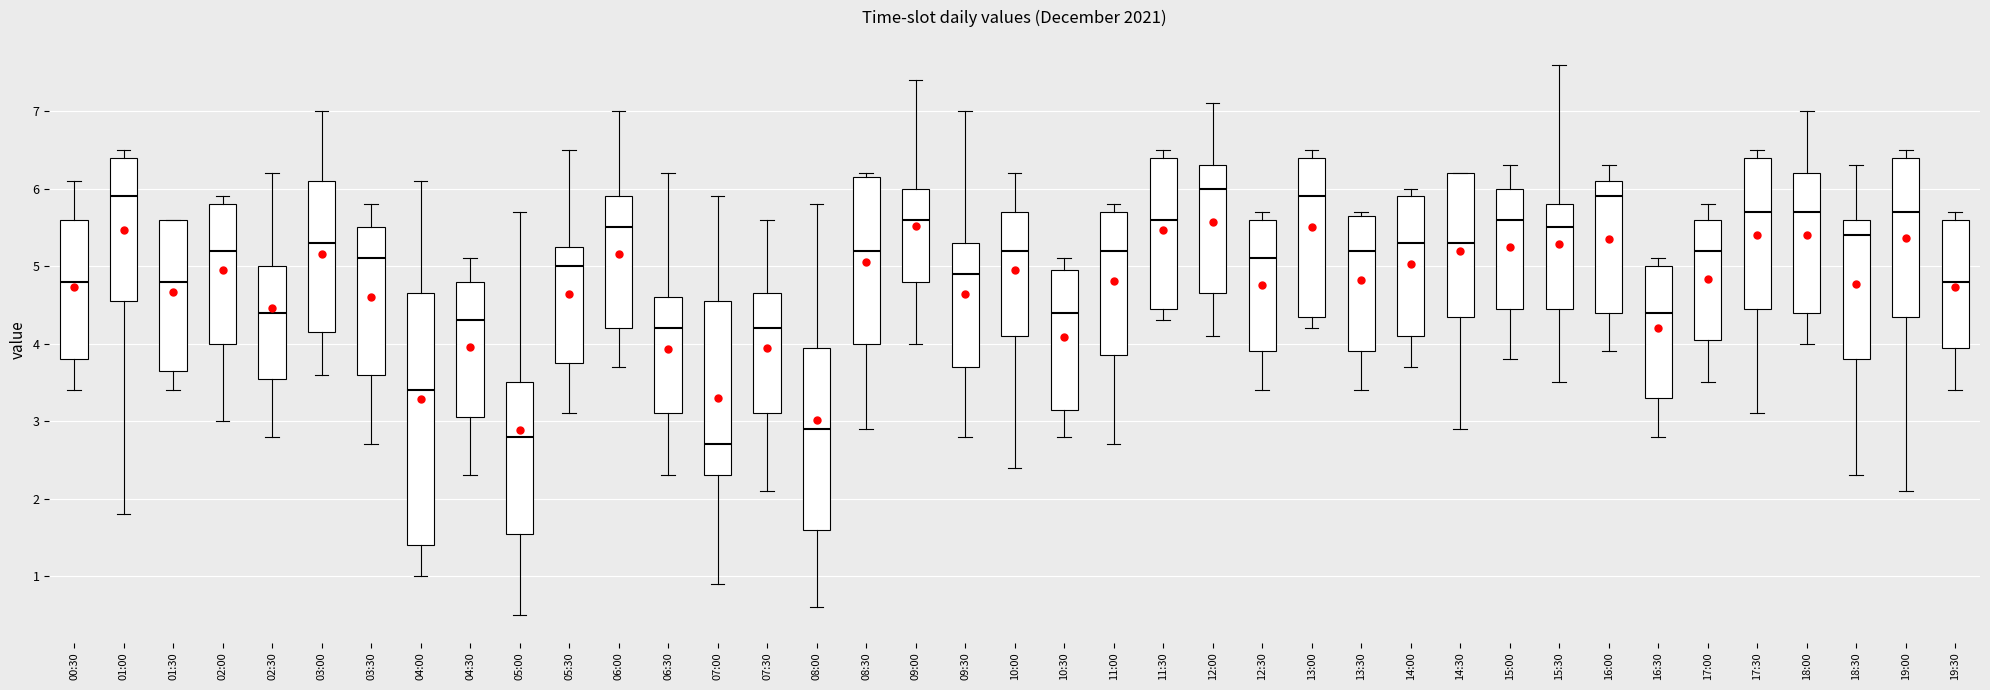

Reading left to right, read every box against the y-axis: the position of its median line, the range the box covers, and the ends of its whiskers. The values are not printed on the chart, so give them approximately, as read against the axis.

00:30: median 4.8, box 3.8 to 5.6, whiskers 3.4 to 6.1
01:00: median 5.9, box 4.6 to 6.4, whiskers 1.8 to 6.5
01:30: median 4.8, box 3.7 to 5.6, whiskers 3.4 to 5.6
02:00: median 5.2, box 4.0 to 5.8, whiskers 3.0 to 5.9
02:30: median 4.4, box 3.6 to 5.0, whiskers 2.8 to 6.2
03:00: median 5.3, box 4.2 to 6.1, whiskers 3.6 to 7.0
03:30: median 5.1, box 3.6 to 5.5, whiskers 2.7 to 5.8
04:00: median 3.4, box 1.4 to 4.7, whiskers 1.0 to 6.1
04:30: median 4.3, box 3.1 to 4.8, whiskers 2.3 to 5.1
05:00: median 2.8, box 1.6 to 3.5, whiskers 0.5 to 5.7
05:30: median 5.0, box 3.8 to 5.3, whiskers 3.1 to 6.5
06:00: median 5.5, box 4.2 to 5.9, whiskers 3.7 to 7.0
06:30: median 4.2, box 3.1 to 4.6, whiskers 2.3 to 6.2
07:00: median 2.7, box 2.3 to 4.6, whiskers 0.9 to 5.9
07:30: median 4.2, box 3.1 to 4.7, whiskers 2.1 to 5.6
08:00: median 2.9, box 1.6 to 4.0, whiskers 0.6 to 5.8
08:30: median 5.2, box 4.0 to 6.2, whiskers 2.9 to 6.2 (just above the box's upper edge)
09:00: median 5.6, box 4.8 to 6.0, whiskers 4.0 to 7.4
09:30: median 4.9, box 3.7 to 5.3, whiskers 2.8 to 7.0
10:00: median 5.2, box 4.1 to 5.7, whiskers 2.4 to 6.2
10:30: median 4.4, box 3.2 to 5.0, whiskers 2.8 to 5.1
11:00: median 5.2, box 3.9 to 5.7, whiskers 2.7 to 5.8
11:30: median 5.6, box 4.5 to 6.4, whiskers 4.3 to 6.5
12:00: median 6.0, box 4.7 to 6.3, whiskers 4.1 to 7.1
12:30: median 5.1, box 3.9 to 5.6, whiskers 3.4 to 5.7
13:00: median 5.9, box 4.4 to 6.4, whiskers 4.2 to 6.5
13:30: median 5.2, box 3.9 to 5.7, whiskers 3.4 to 5.7 (just above the box's upper edge)
14:00: median 5.3, box 4.1 to 5.9, whiskers 3.7 to 6.0
14:30: median 5.3, box 4.4 to 6.2, whiskers 2.9 to 6.2
15:00: median 5.6, box 4.5 to 6.0, whiskers 3.8 to 6.3
15:30: median 5.5, box 4.5 to 5.8, whiskers 3.5 to 7.6
16:00: median 5.9, box 4.4 to 6.1, whiskers 3.9 to 6.3
16:30: median 4.4, box 3.3 to 5.0, whiskers 2.8 to 5.1
17:00: median 5.2, box 4.1 to 5.6, whiskers 3.5 to 5.8
17:30: median 5.7, box 4.5 to 6.4, whiskers 3.1 to 6.5
18:00: median 5.7, box 4.4 to 6.2, whiskers 4.0 to 7.0
18:30: median 5.4, box 3.8 to 5.6, whiskers 2.3 to 6.3
19:00: median 5.7, box 4.4 to 6.4, whiskers 2.1 to 6.5
19:30: median 4.8, box 4.0 to 5.6, whiskers 3.4 to 5.7